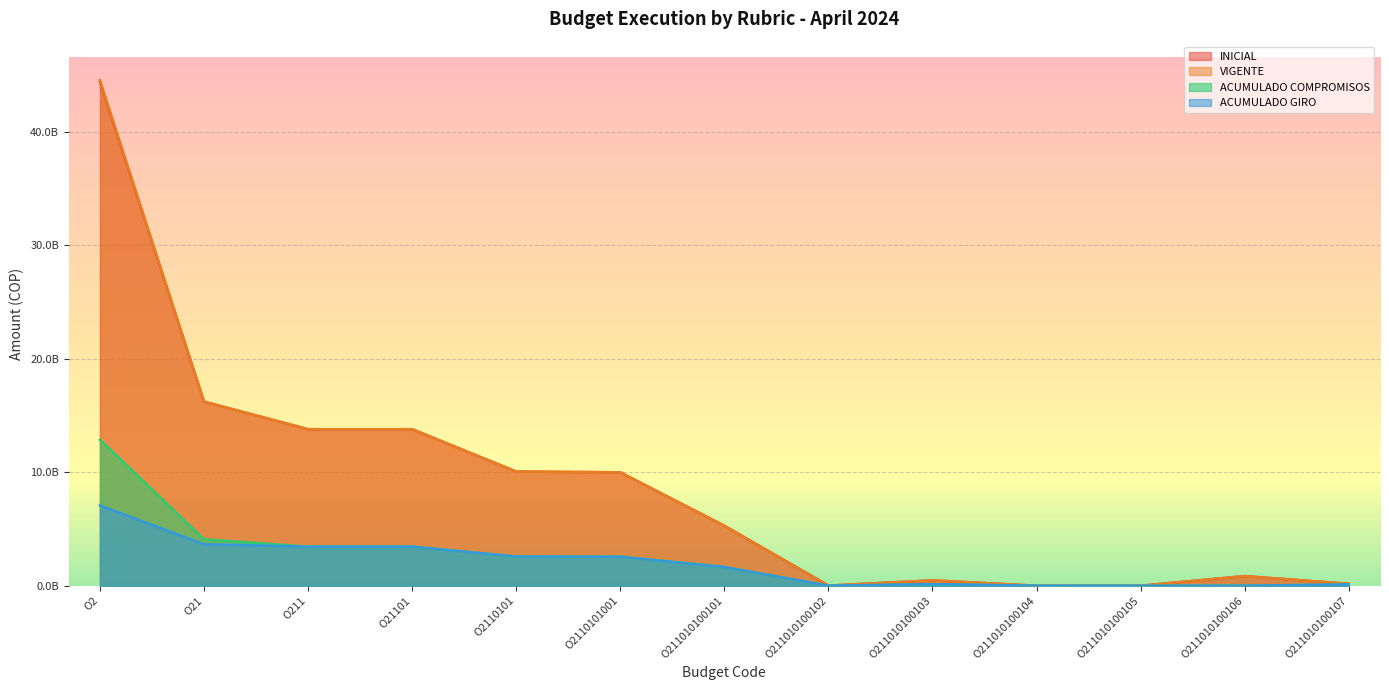

What is the approximate value of INICIAL at O21, to the nearest 50?

16231000000